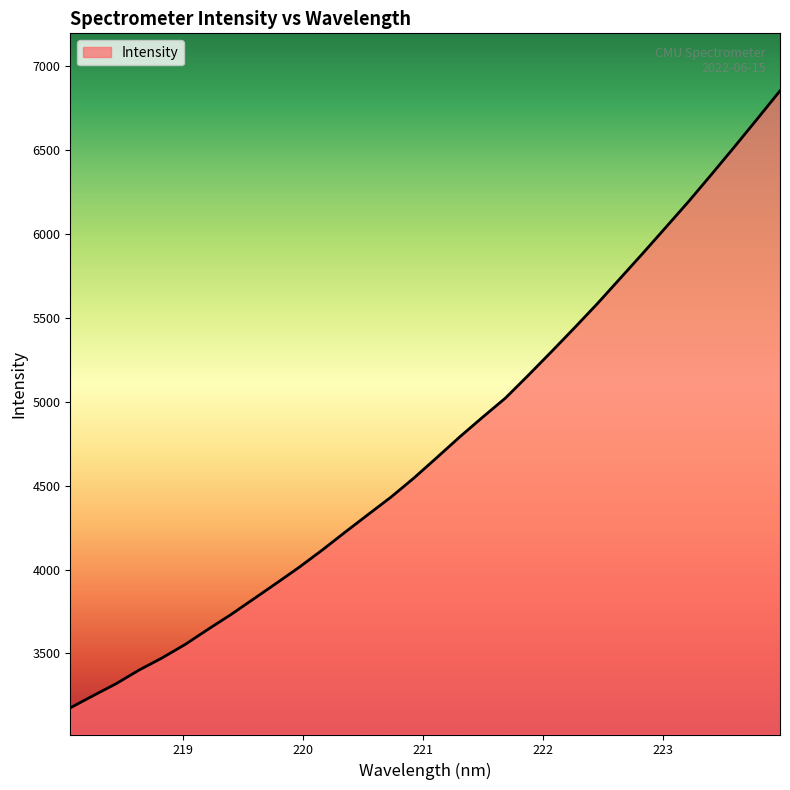

What is the maximum value shown in the chart?

6851.1